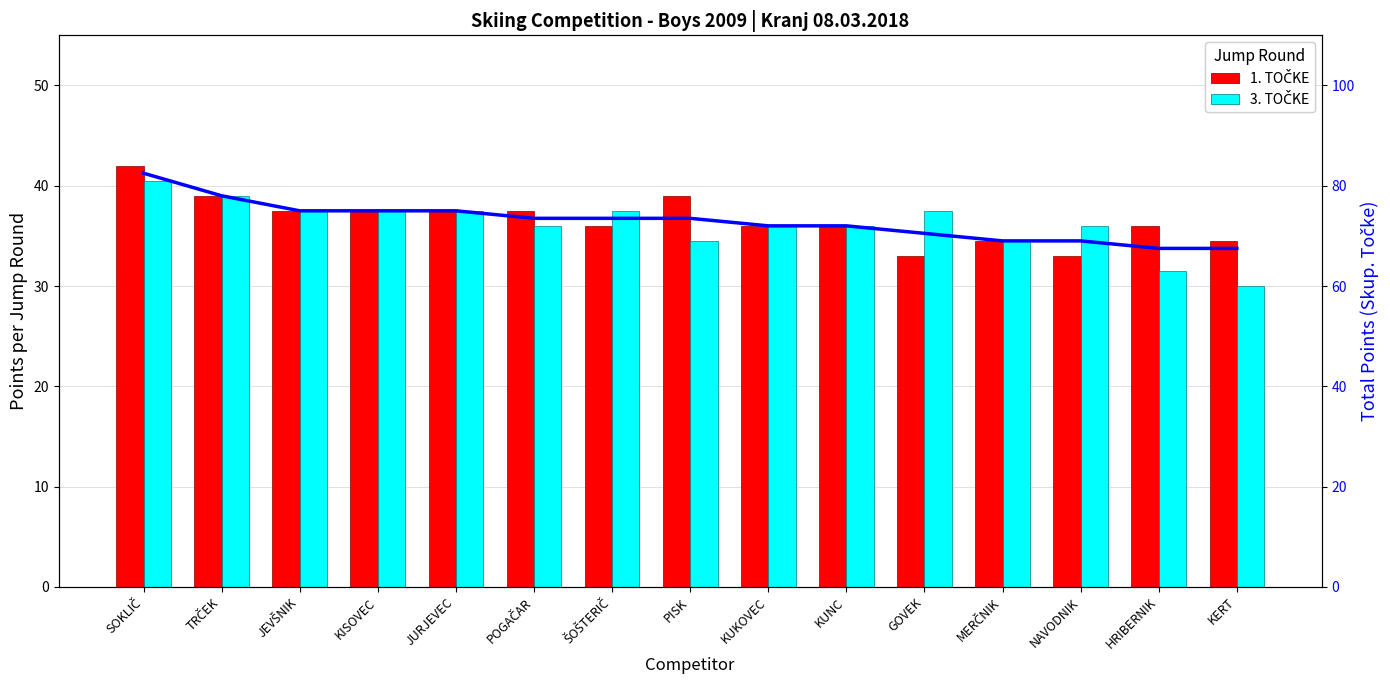

What is the sum of the 3. TOČKE values at JEVŠNIK and KISOVEC?

75.0